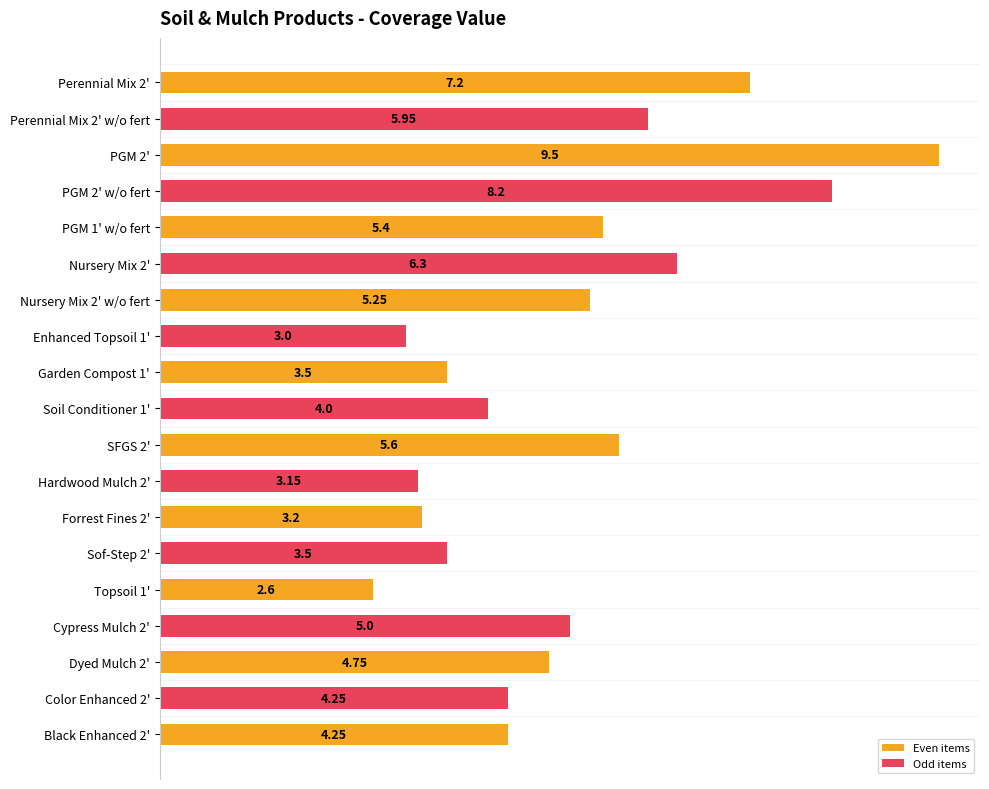

At which category does the chart reach its minimum across all series?

Topsoil 1'